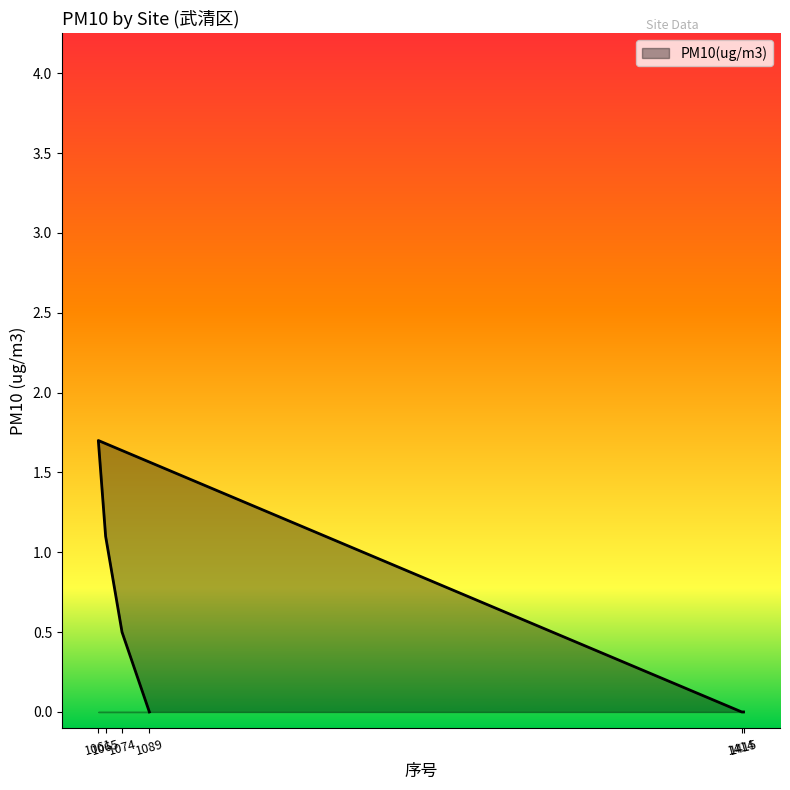

The chart shows a value of 0.3 at 1065. True or false?

False